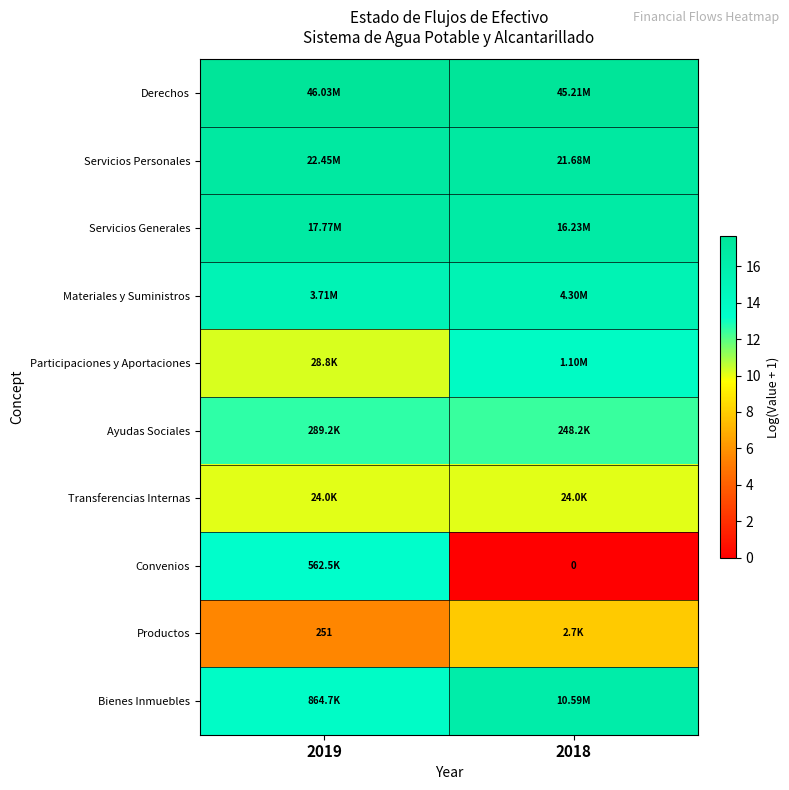

What is the difference between the Servicios Generales values at 2019 and 2018?

0.1